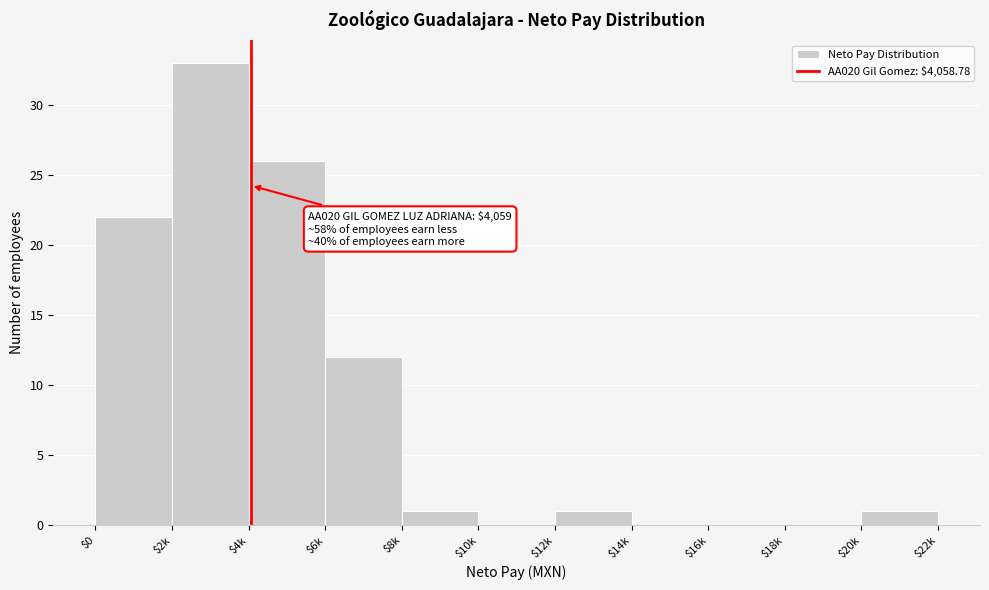

At which label is the value closest to 16?

$6k